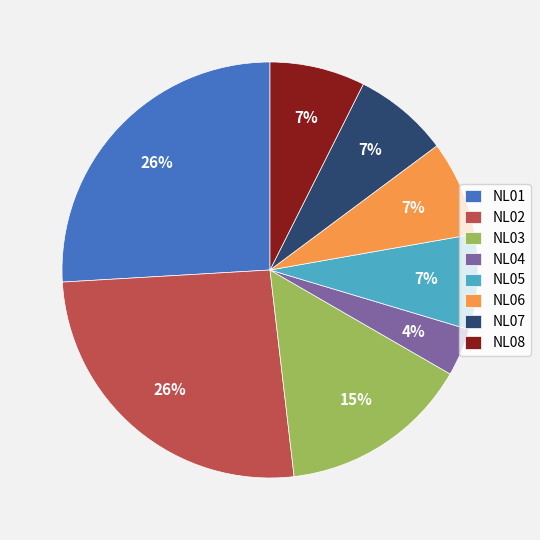

Is there any slice that represents more than half of the pie?

No